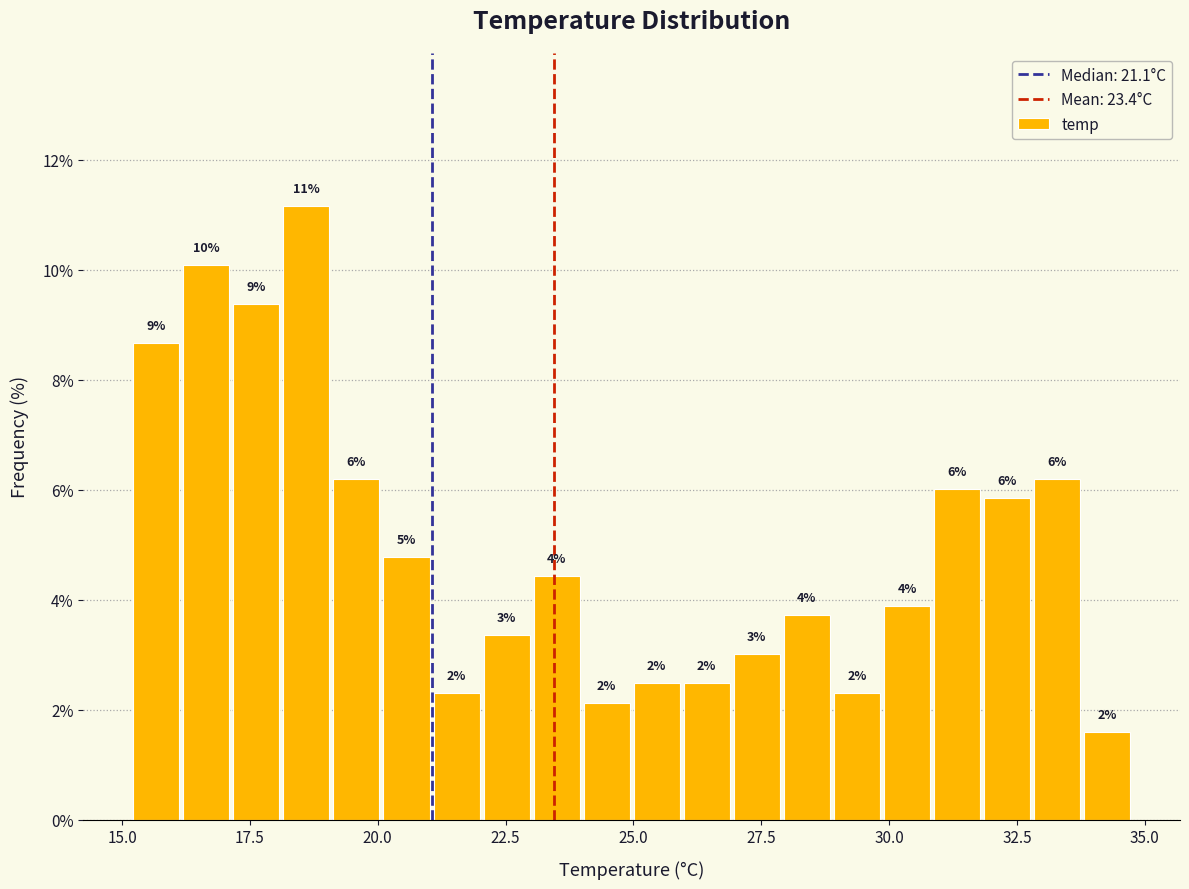

Read against the x-axis, roughly where is the centre of the tallest bar?

18.5